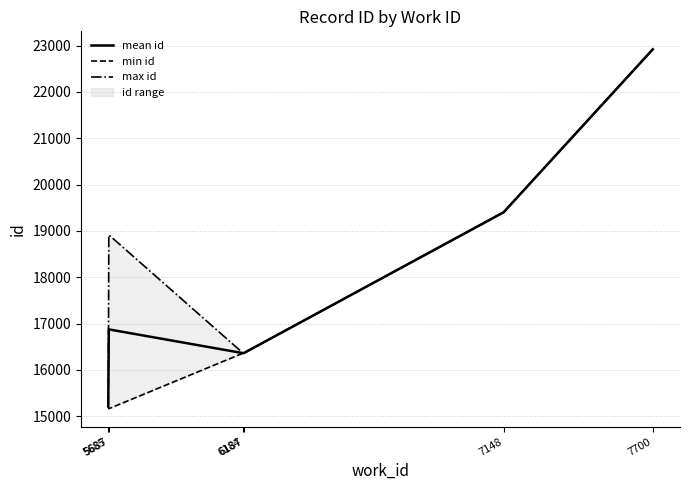

True or false: max id has more than 2 points higher than both neighbors.

False